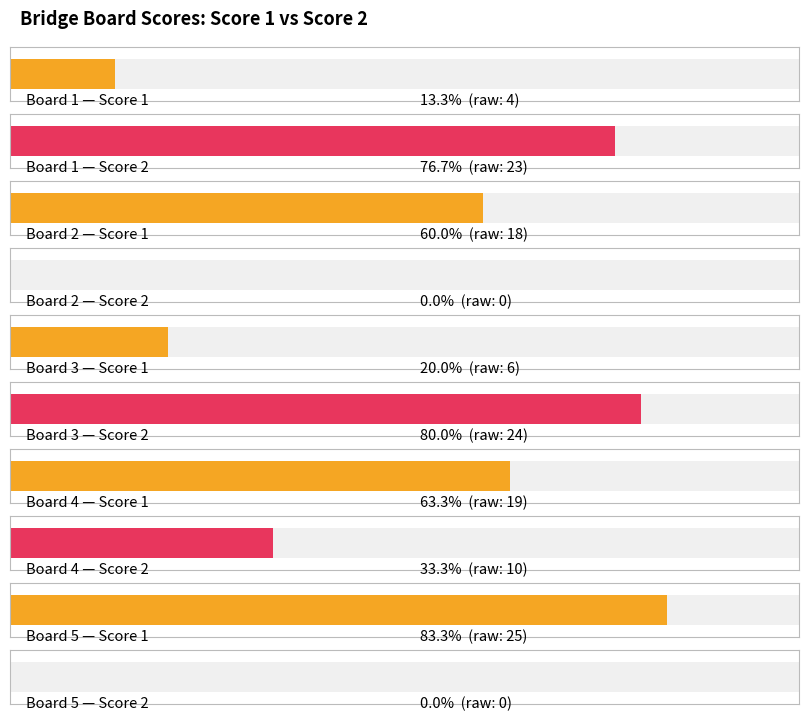

What is the difference between the highest and lowest values at Board 5?

25